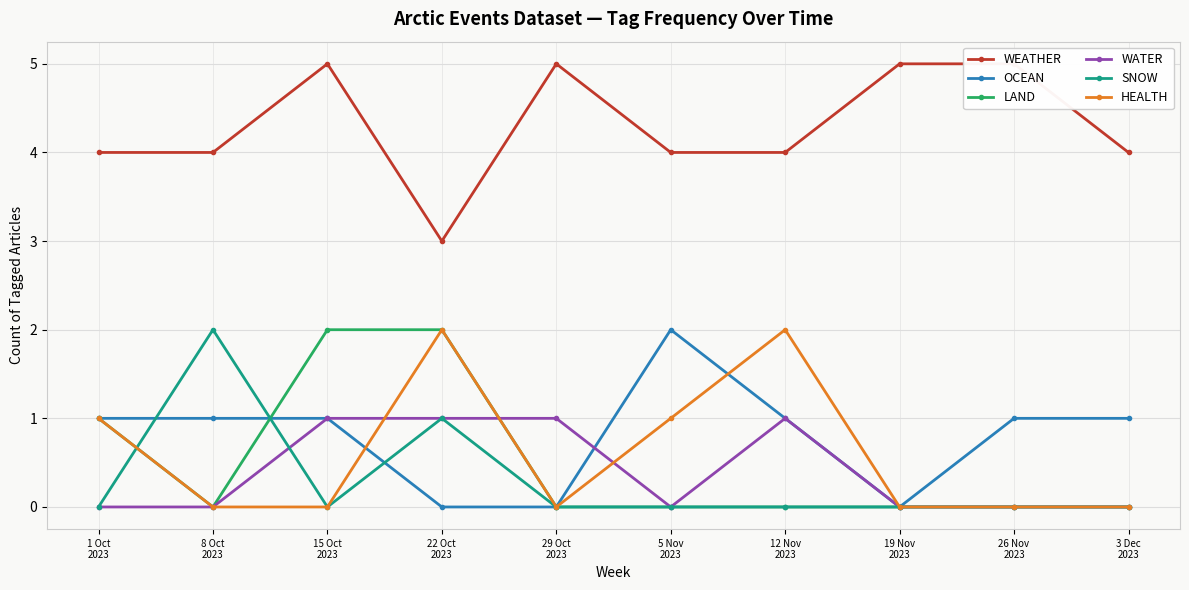

At which category is the sum across all series the highest?

15 Oct
2023